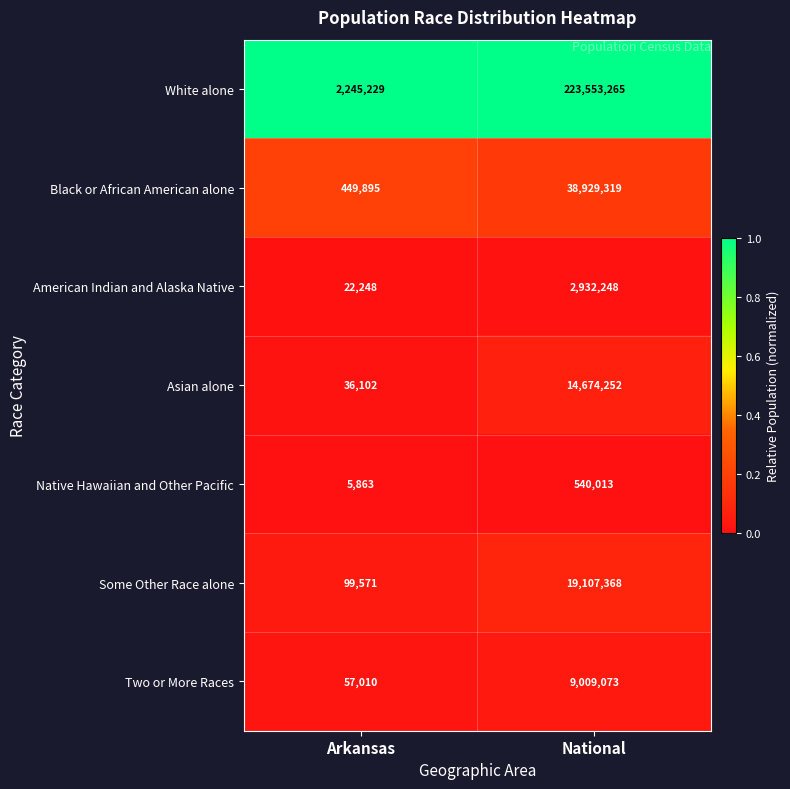

What is the total value across all series at National?

308745538